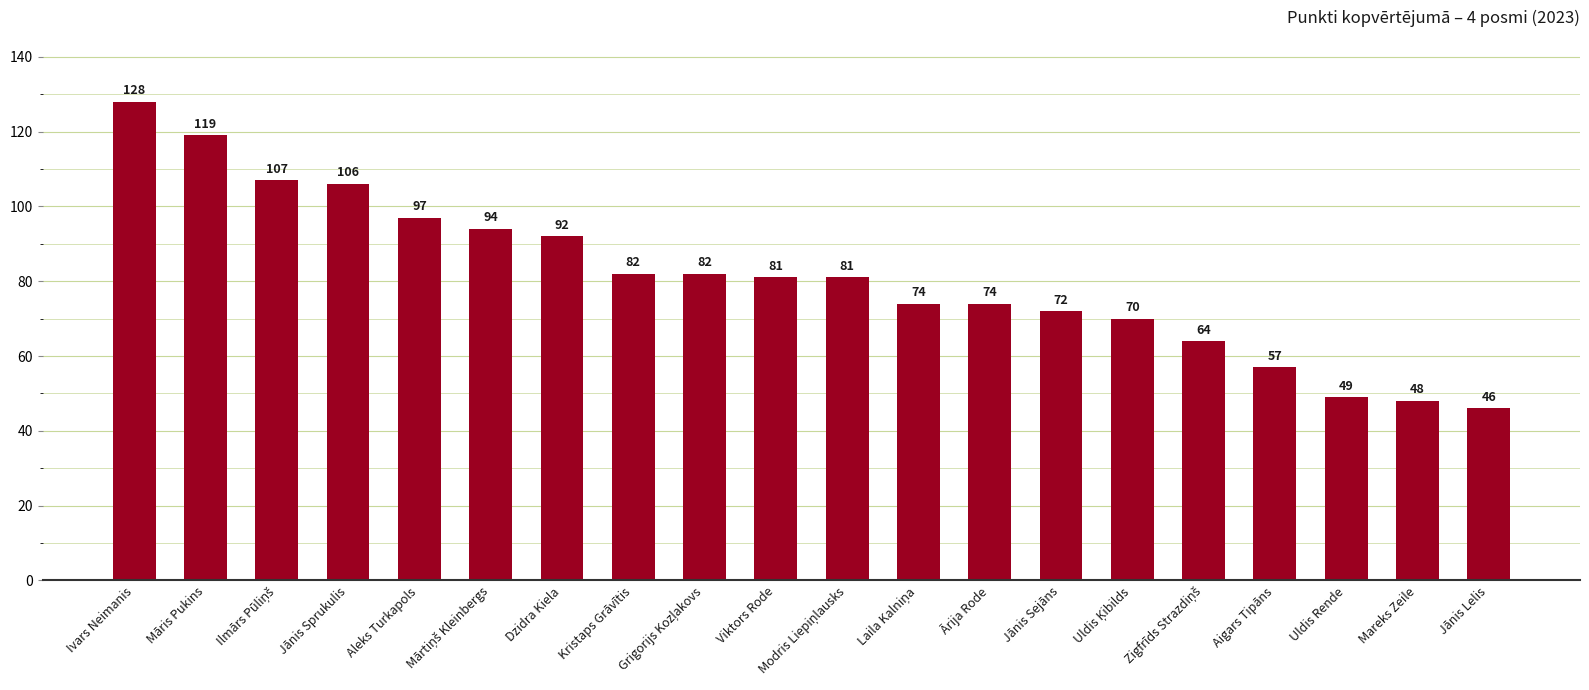

What is the value of the 16th bar from the left?

64